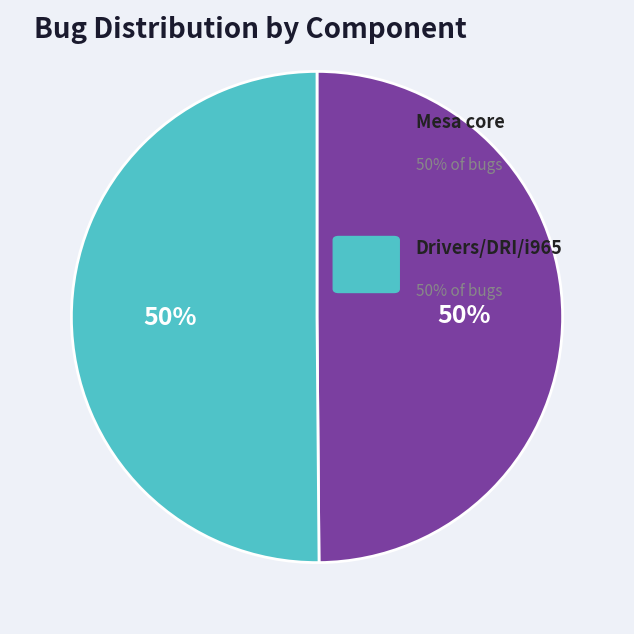

To the nearest percent, what is the average slice percentage?

50%